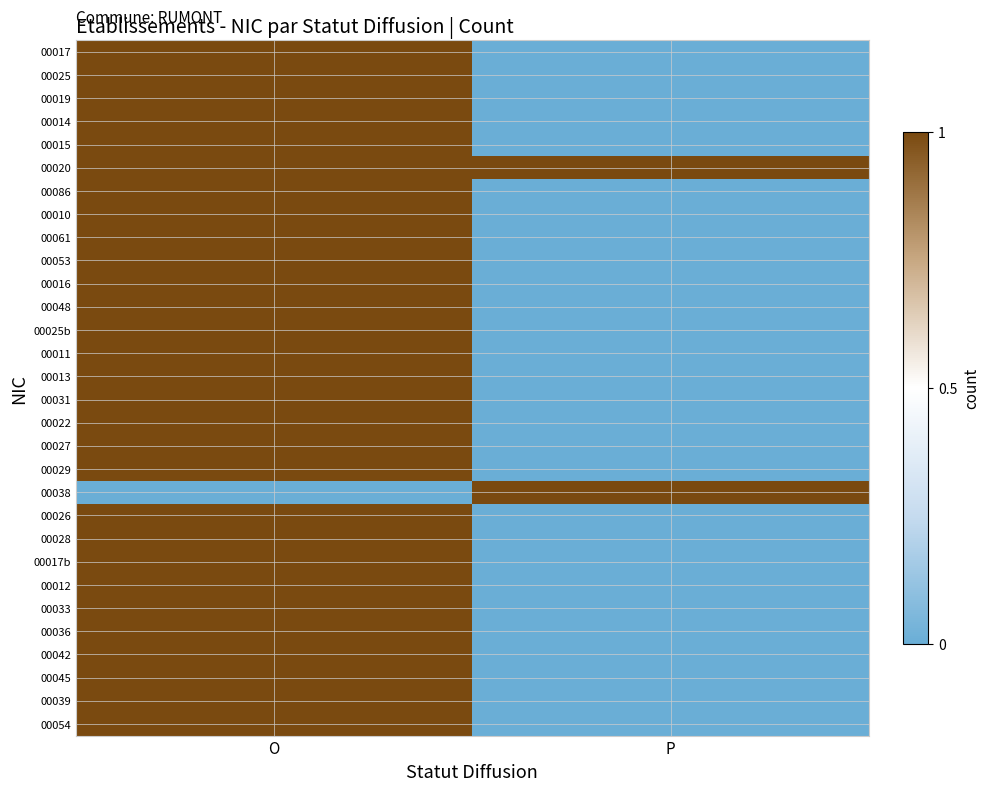

Rank the series by their maximum value, from lowest to highest.

00017, 00025, 00019, 00014, 00015, 00020, 00086, 00010, 00061, 00053, 00016, 00048, 00025b, 00011, 00013, 00031, 00022, 00027, 00029, 00038, 00026, 00028, 00017b, 00012, 00033, 00036, 00042, 00045, 00039, 00054